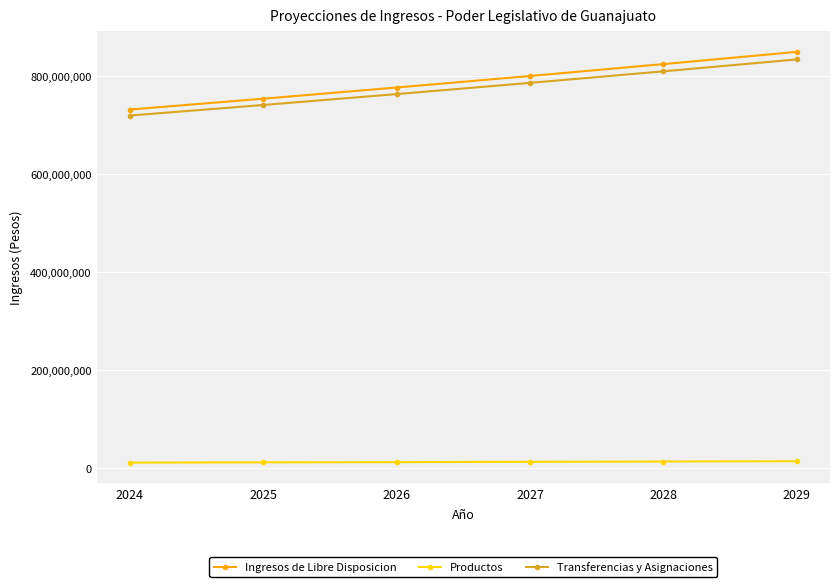

What are all the series names shown in the legend?

Ingresos de Libre Disposicion, Productos, Transferencias y Asignaciones